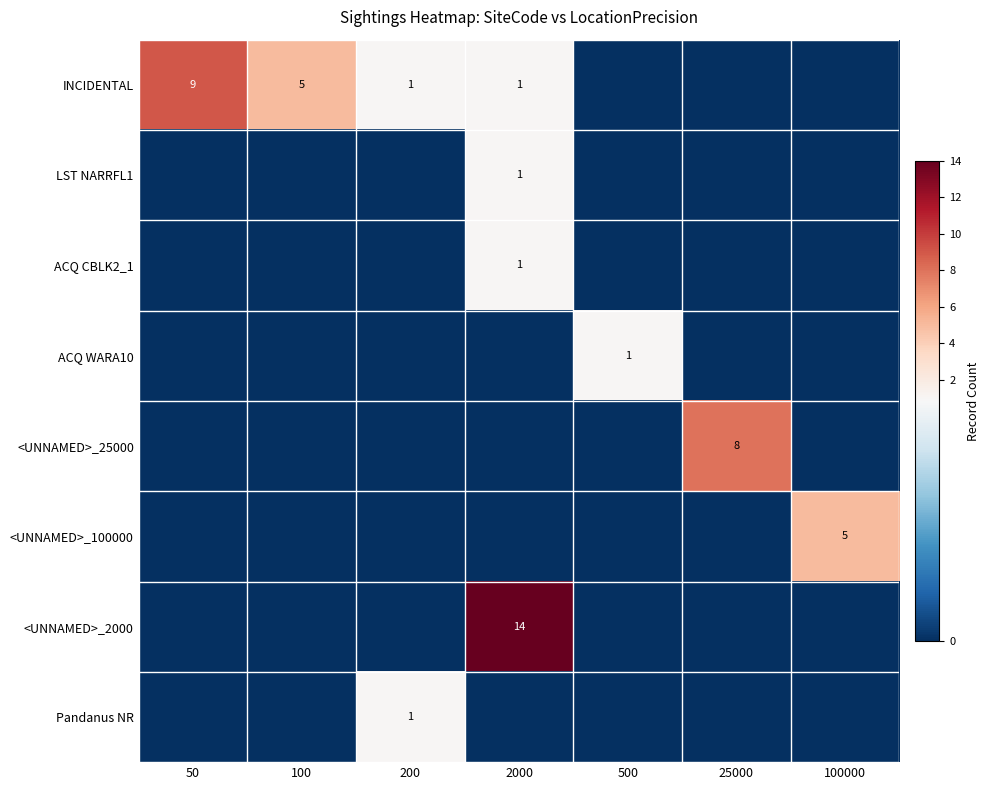

The value of <UNNAMED>_2000 at 2000 is 24. True or false?

False